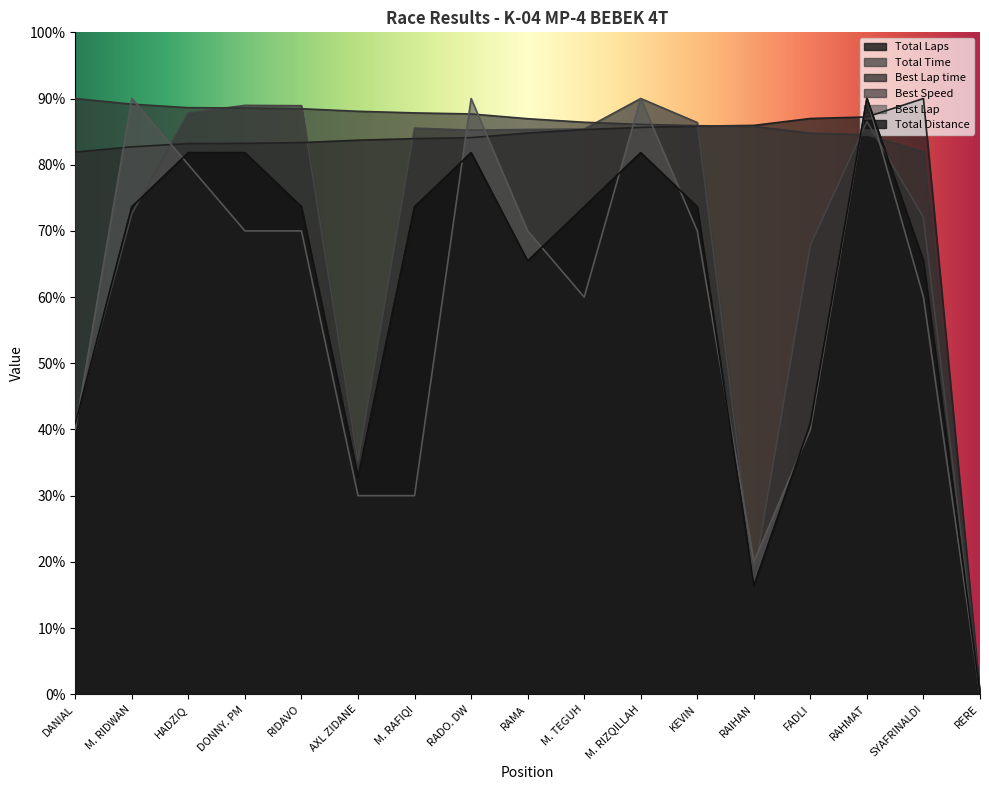

How many values in the Total Distance series exceed 73?

10